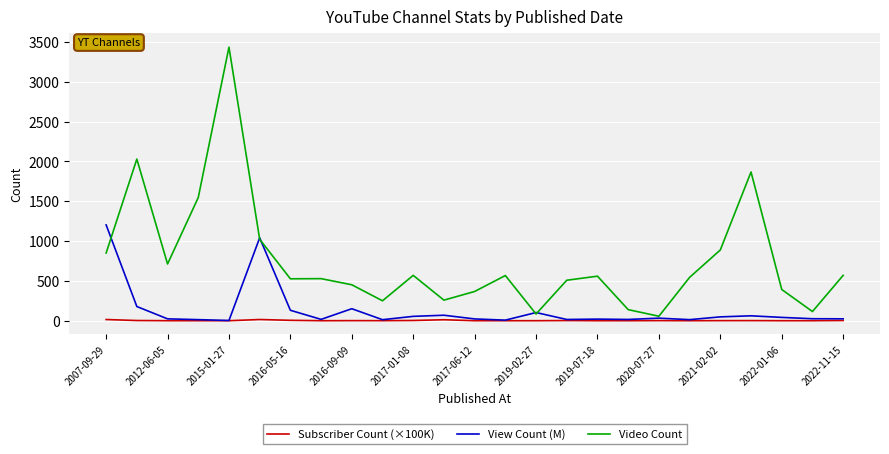

Does the chart display data point markers on the line(s)?

No